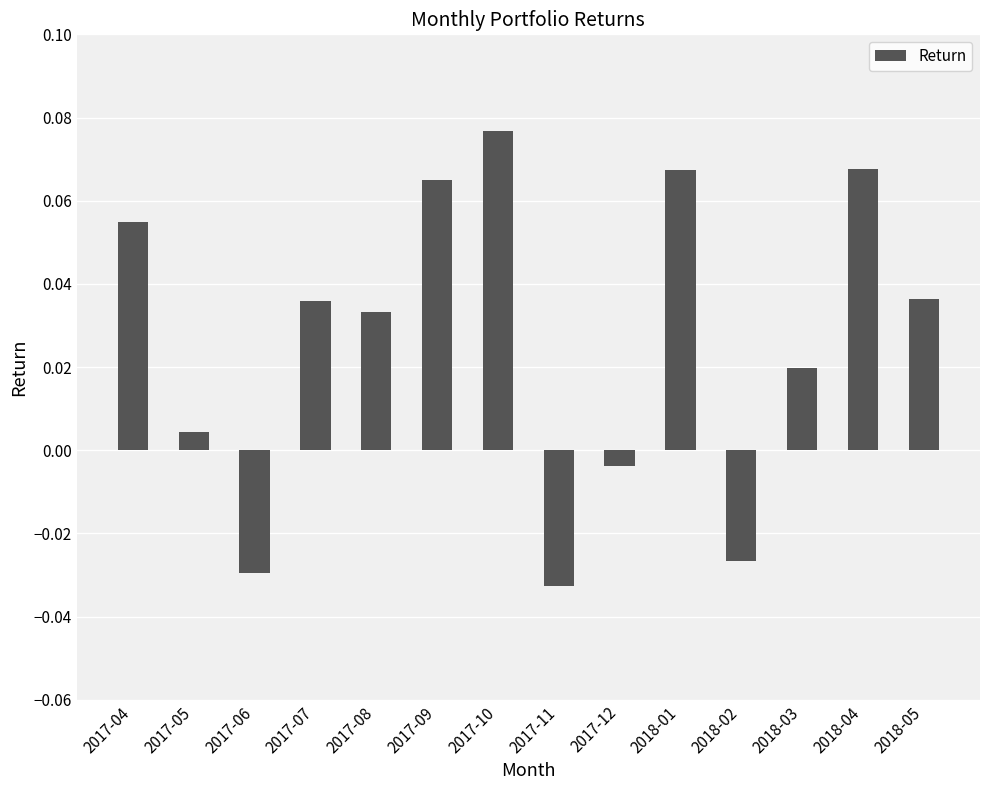

What position from the left is 2018-01?

10